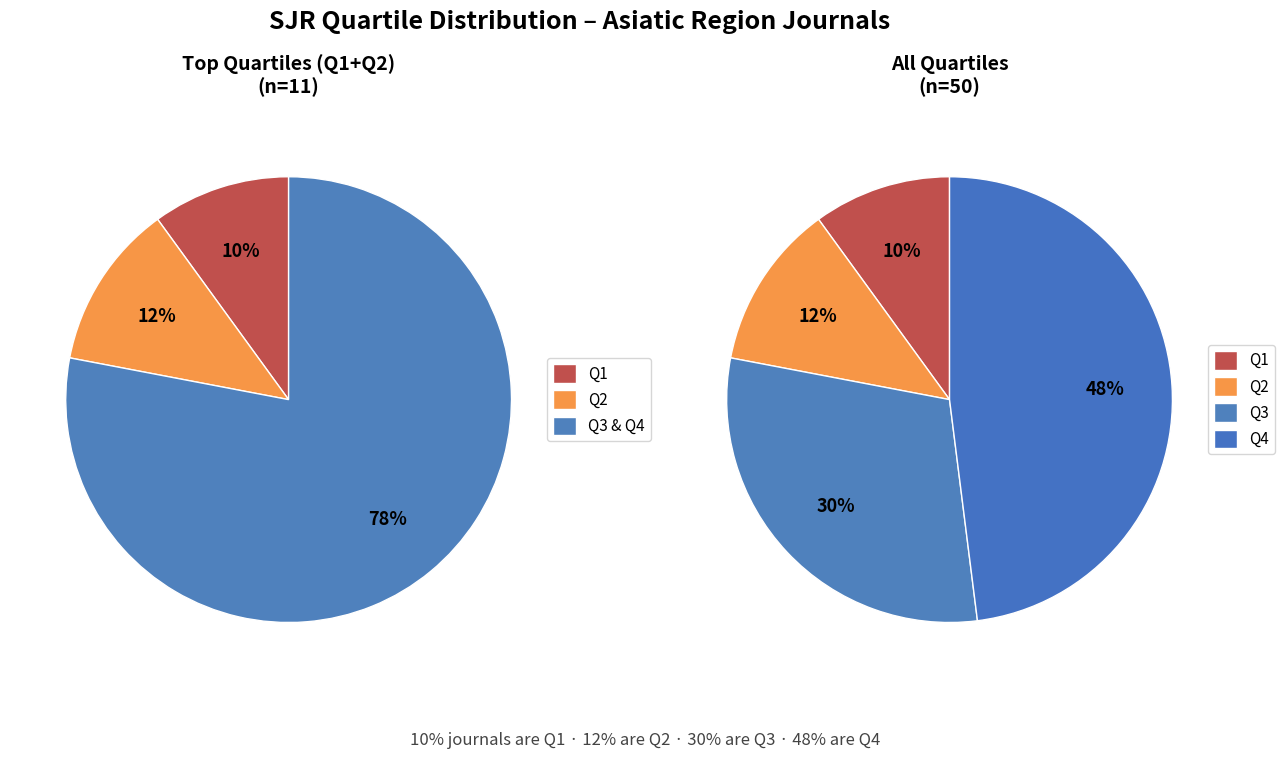

To the nearest percent, what percentage of the pie is Q1?

10%